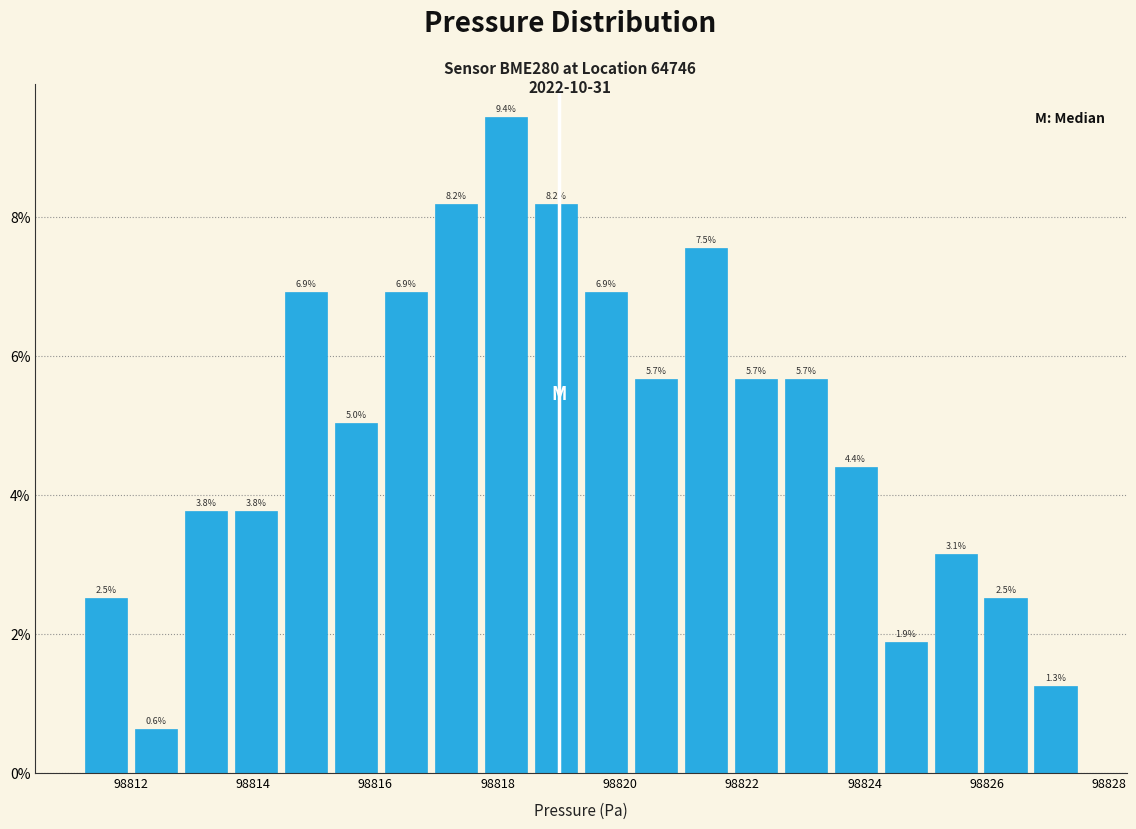

Reading left to right, list every bar in this chart as the range it spans on the x-axis followed by its height. The bar edges are not printed on the chart, so give them approximately, as read against the axis.

98811.2 to 98812.0: 2.5
98812.0 to 98812.8: 0.6
98812.8 to 98813.6: 3.8
98813.6 to 98814.4: 3.8
98814.4 to 98815.2: 6.9
98815.2 to 98816.0: 5.0
98816.0 to 98817.0: 6.9
98817.0 to 98817.8: 8.2
98817.8 to 98818.6: 9.4
98818.6 to 98819.4: 8.2
98819.4 to 98820.2: 6.9
98820.2 to 98821.0: 5.7
98821.0 to 98821.8: 7.5
98821.8 to 98822.6: 5.7
98822.6 to 98823.4: 5.7
98823.4 to 98824.2: 4.4
98824.2 to 98825.0: 1.9
98825.0 to 98825.8: 3.1
98825.8 to 98826.8: 2.5
98826.8 to 98827.6: 1.3